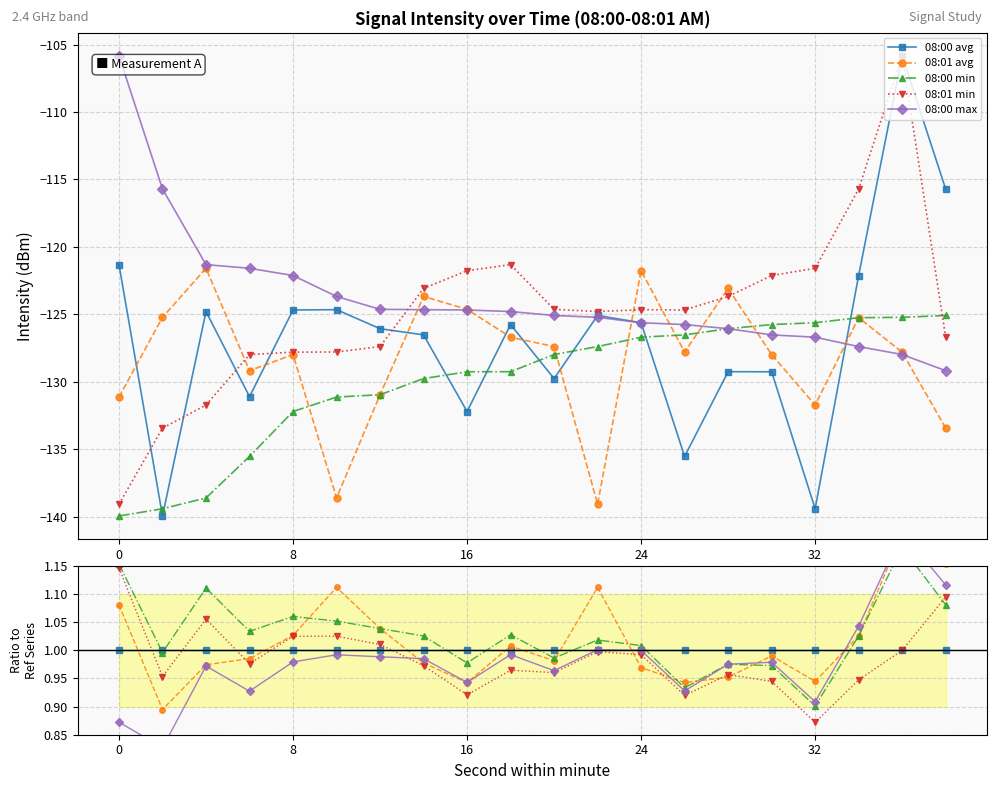

Reading left to right, extract all data points from this chart.

08:00 avg: 1.0	1.0	1.0	1.0	1.0	1.0	1.0	1.0	1.0	1.0	1.0	1.0	1.0	1.0	1.0	1.0	1.0	1.0	1.0	1.0
08:01 avg: 1.1	0.9	1.0	1.0	1.0	1.1	1.0	1.0	0.9	1.0	1.0	1.1	1.0	0.9	1.0	1.0	0.9	1.0	1.2	1.2
08:00 min: 1.2	1.0	1.1	1.0	1.1	1.1	1.0	1.0	1.0	1.0	1.0	1.0	1.0	0.9	1.0	1.0	0.9	1.0	1.2	1.1
08:01 min: 1.1	1.0	1.1	1.0	1.0	1.0	1.0	1.0	0.9	1.0	1.0	1.0	1.0	0.9	1.0	0.9	0.9	0.9	1.0	1.1
08:00 max: 0.9	0.8	1.0	0.9	1.0	1.0	1.0	1.0	0.9	1.0	1.0	1.0	1.0	0.9	1.0	1.0	0.9	1.0	1.2	1.1